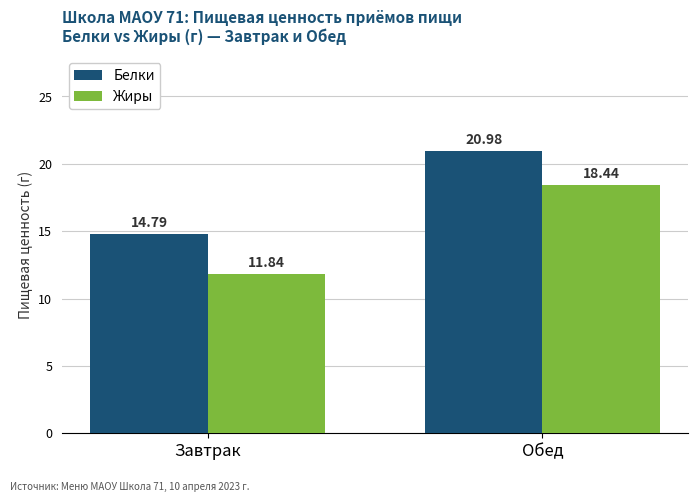

Where is Жиры nearest to the value 15?

Завтрак